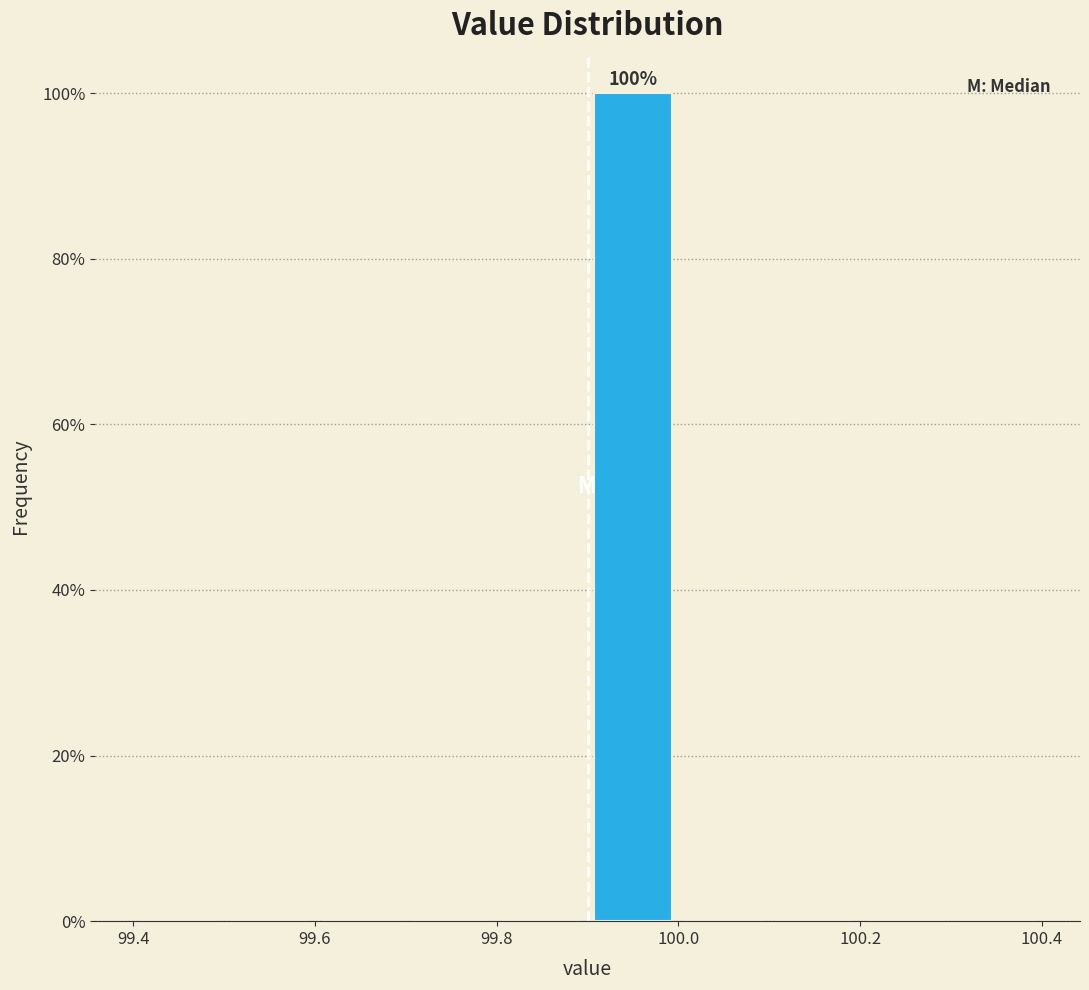

Which range on the x-axis has the tallest bar?

99.9 to 100.0